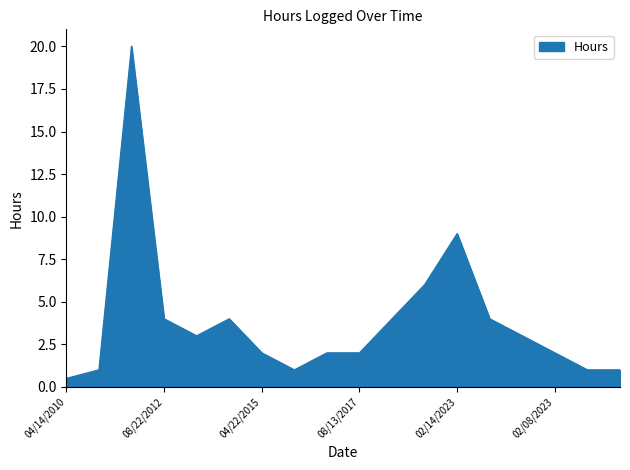

Reading right to left, transcribe all the data shown in this chart.

1.0	1.0	2.0	3.0	4.0	9.0	6.0	4.0	2.0	2.0	1.0	2.0	4.0	3.0	4.0	20.0	1.0	0.5